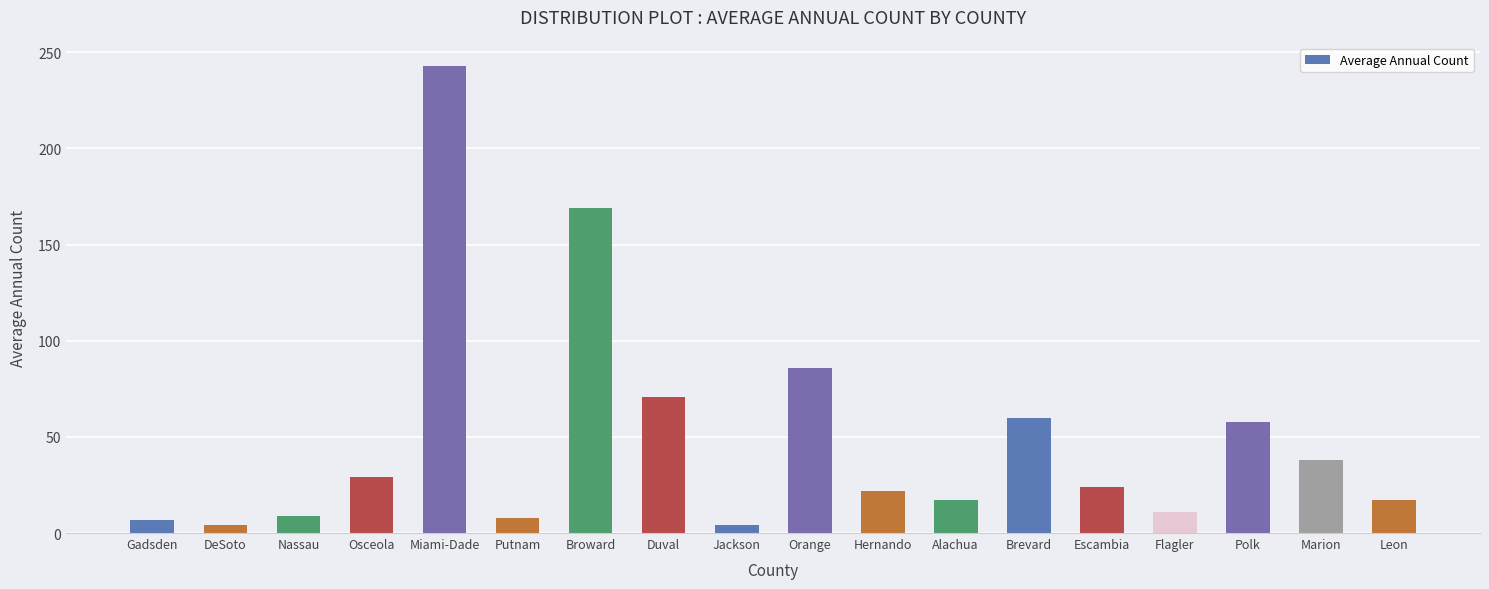

Does the chart contain stacked bars?

No